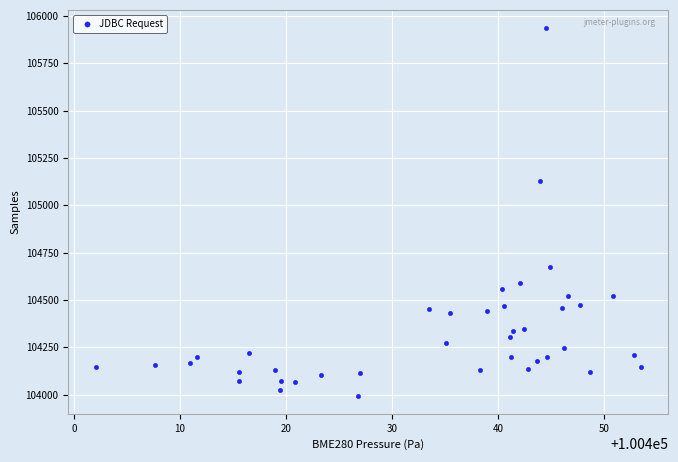

What Y value in the scatter plot is closest to 104964?

105126